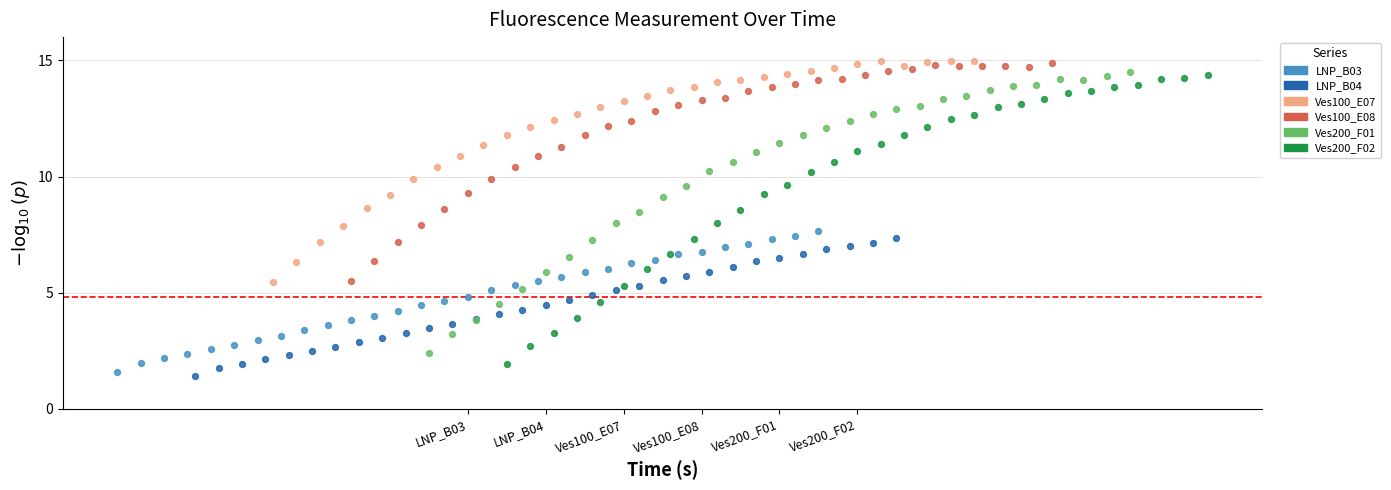

Which series has the widest spread of Y values?

Ves200_F02